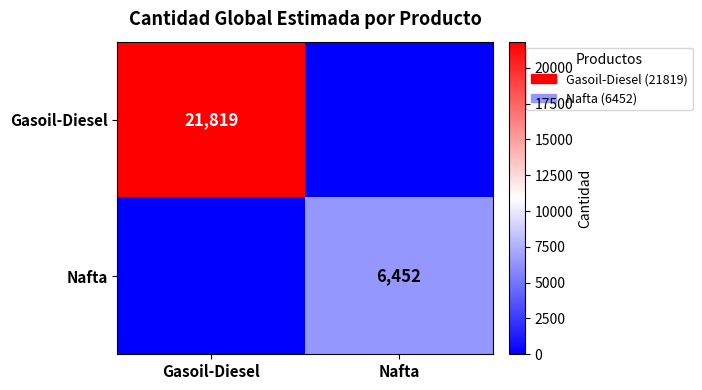

At which category is the sum across all series the highest?

Gasoil-Diesel